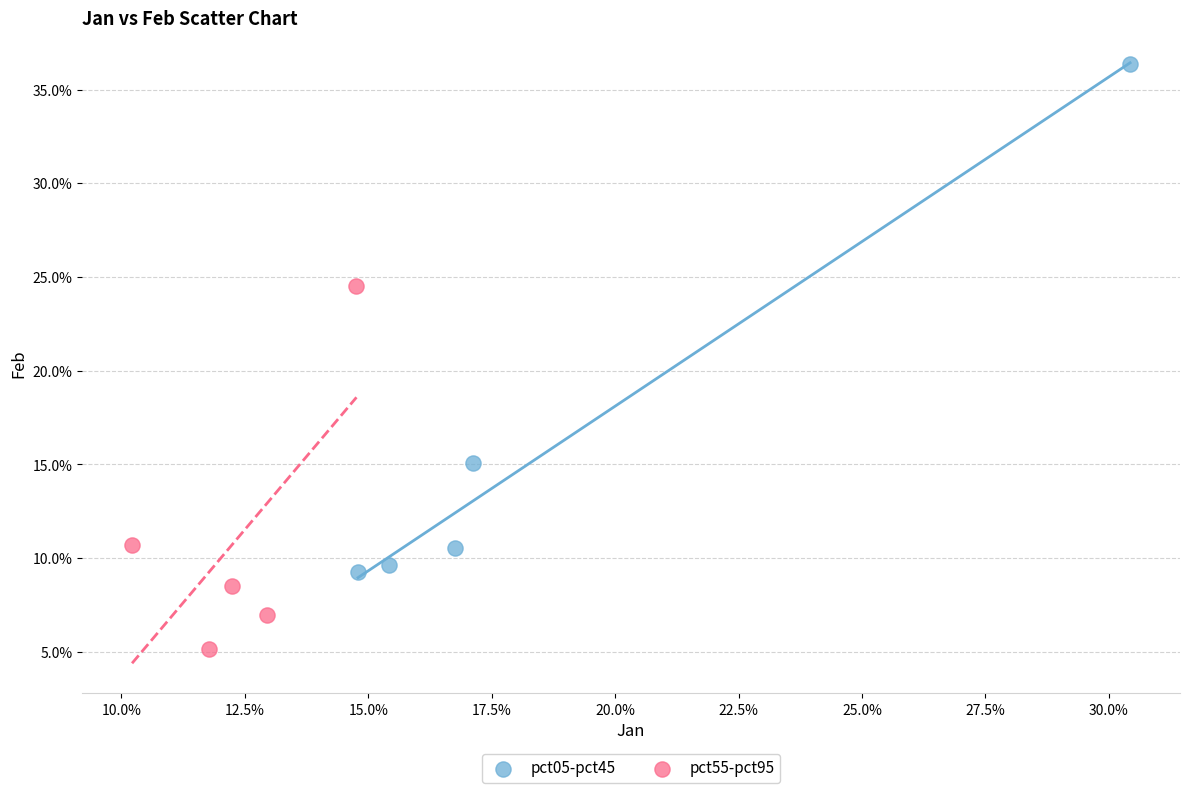

Which series reaches the minimum Y coordinate?

pct55-pct95